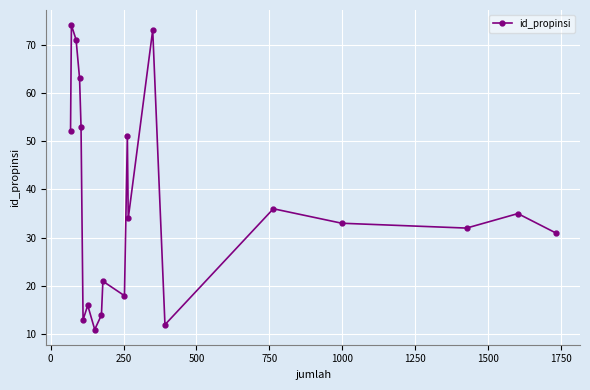

Reading right to left, list all the values displayed in this chart.

31	35	32	33	36	12	73	34	51	18	21	14	11	16	13	53	63	71	74	52